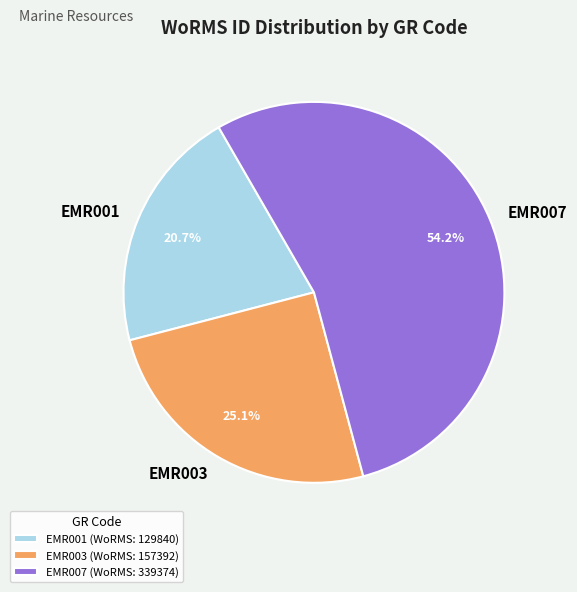

Is EMR007 the majority of the pie?

Yes